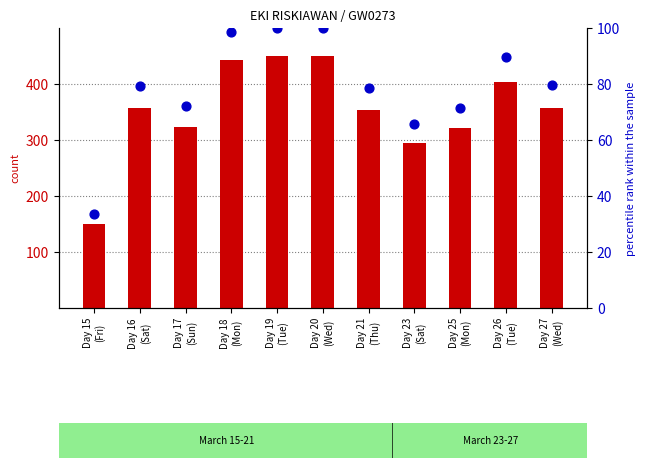

Is the value of percentile rank within the sample at Day 16
(Sat) greater than the value of count at Day 25
(Mon)?

No